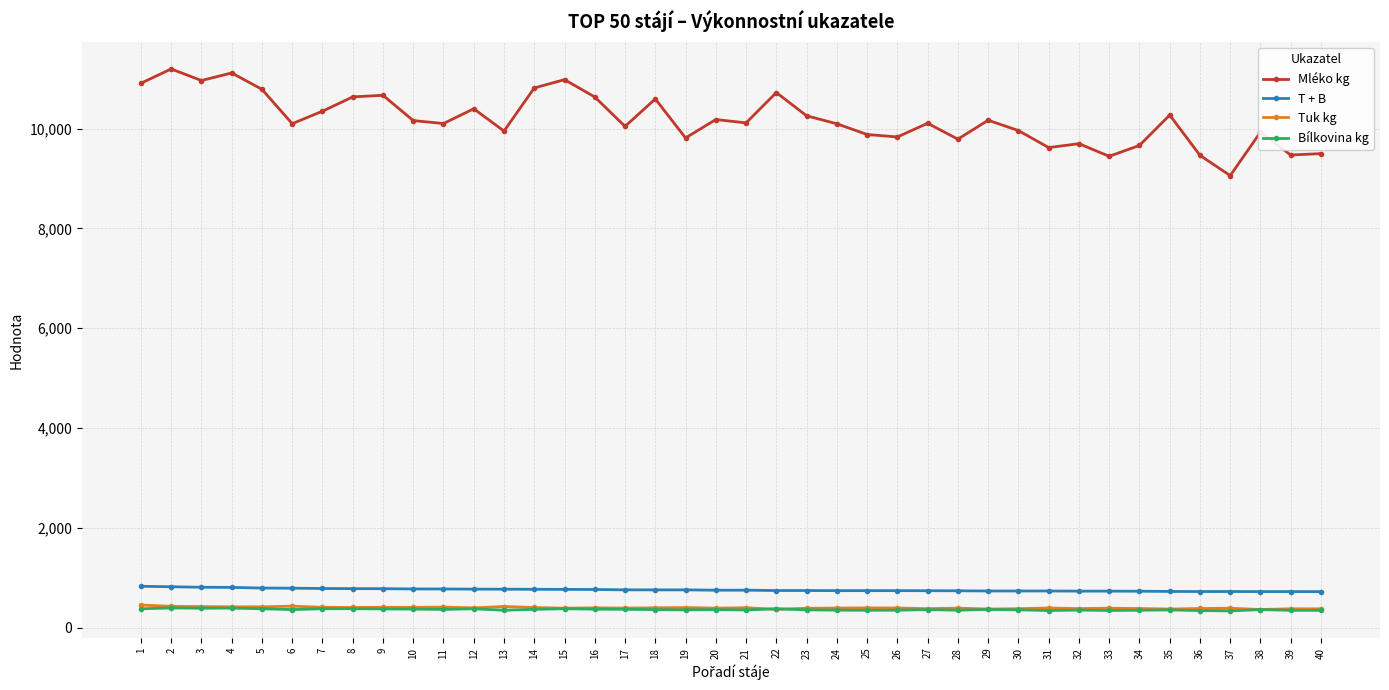

How many lines are shown in the chart?

4